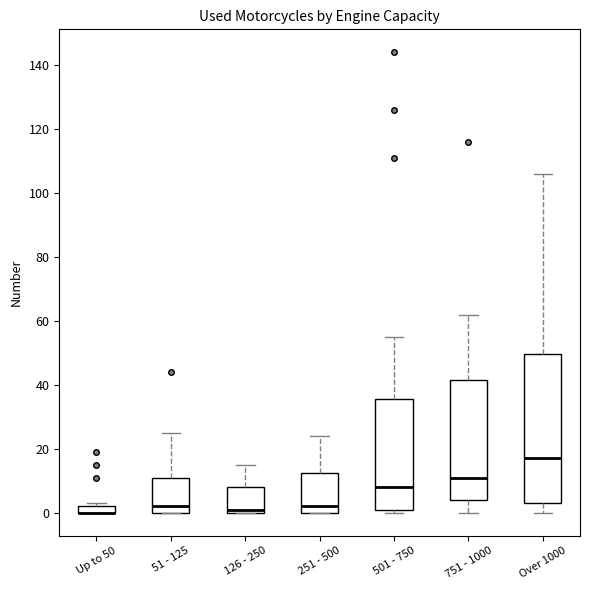

Comparing the boxes themselves (not the whiskers), which one is the tallest?

Over 1000